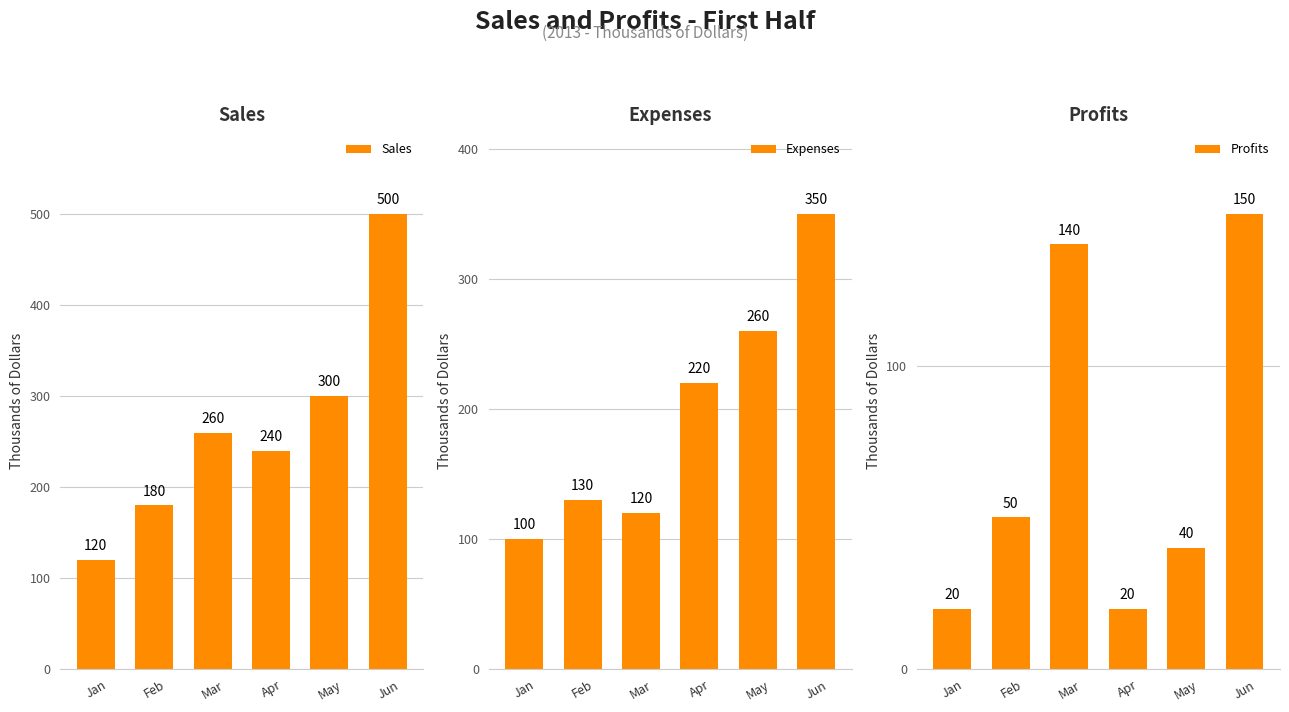

How many groups of bars are there?

6